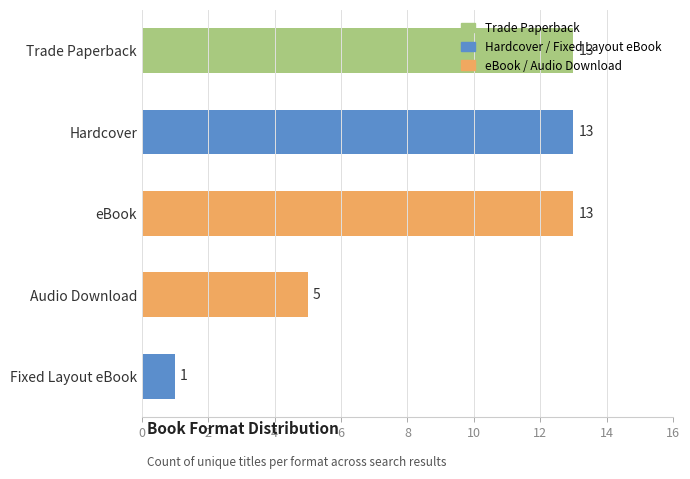

What is the maximum value shown in the chart?

13